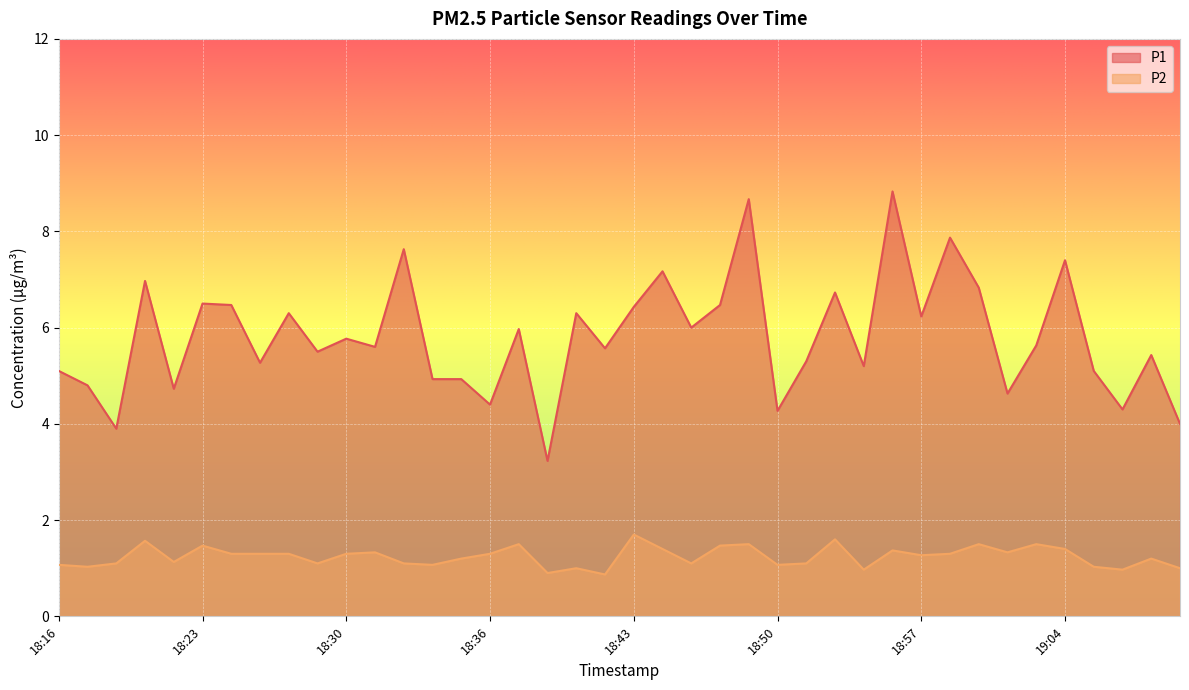

Which series has the largest total across all categories?

P1